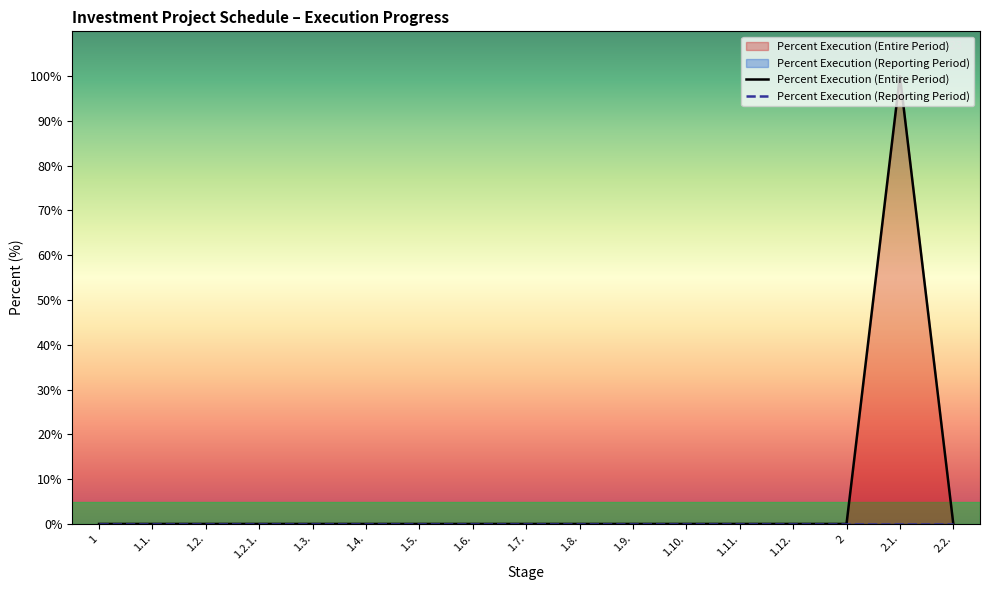

Reading left to right, transcribe all the data shown in this chart.

1=0	1.1.=0	1.2.=0	1.2.1.=0	1.3.=0	1.4.=0	1.5.=0	1.6.=0	1.7.=0	1.8.=0	1.9.=0	1.10.=0	1.11.=0	1.12.=0	2=0	2.1.=100	2.2.=0